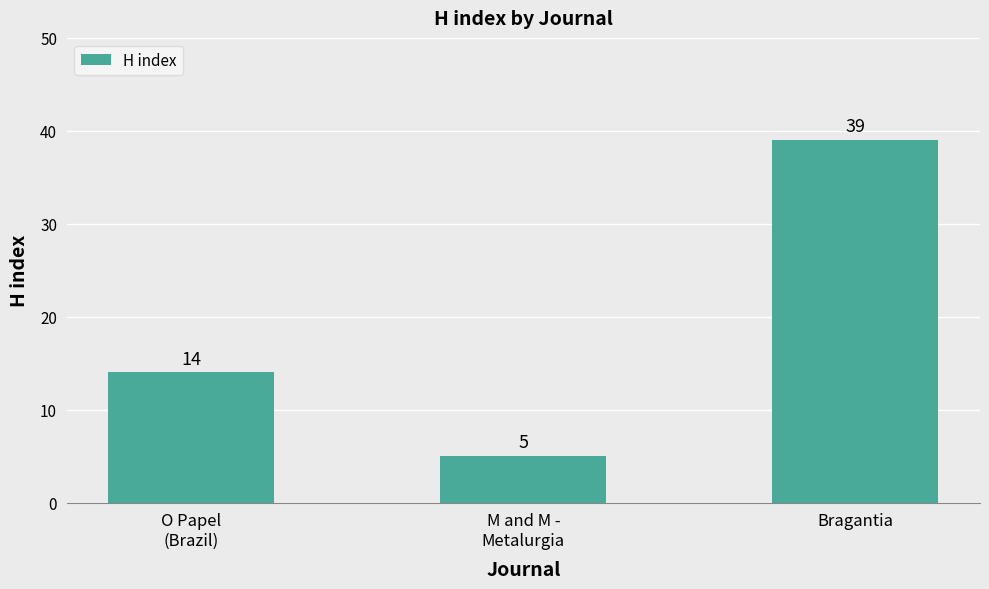

What is the change in value from O Papel
(Brazil) to M and M -
Metalurgia?

-9